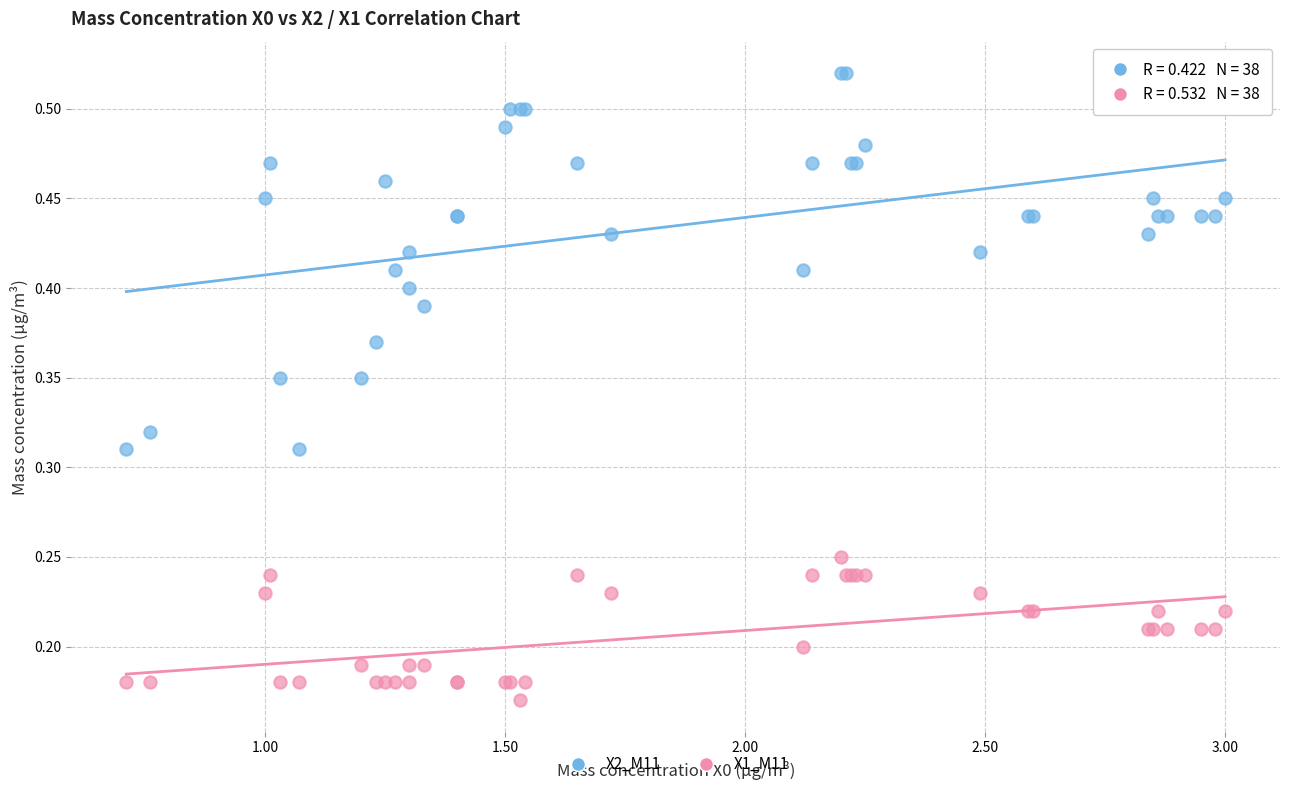

What are all the series names shown in the legend?

X2_M11, X1_M11